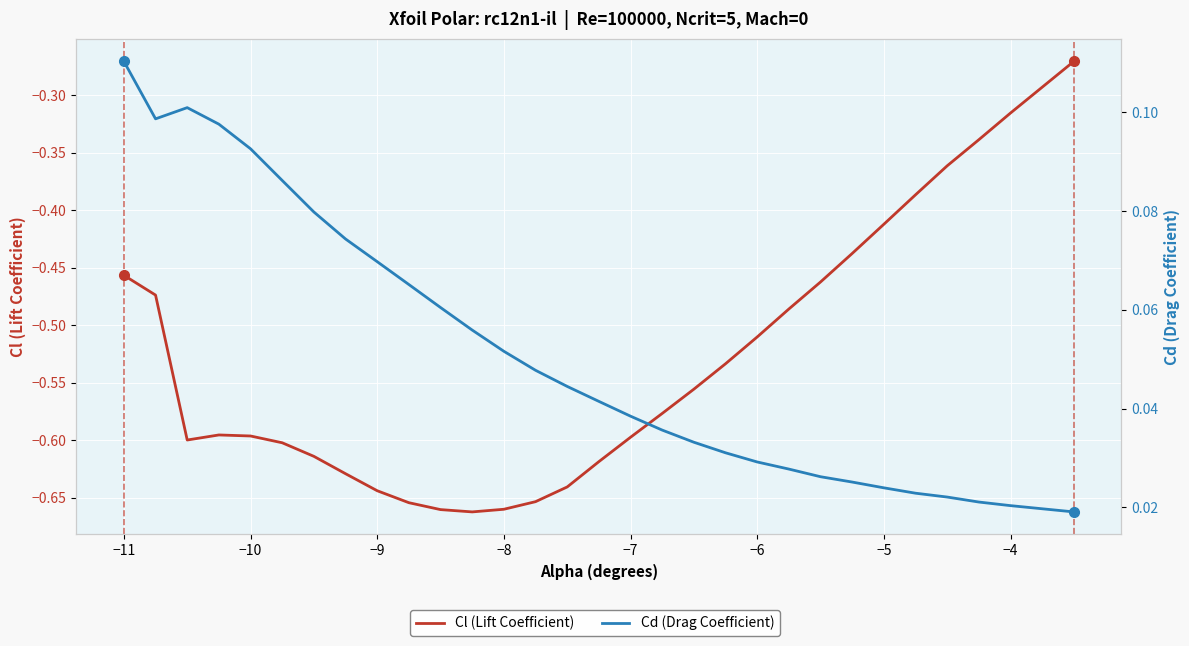

Count the Cd (Drag Coefficient) values in the range 0 to 1.

30